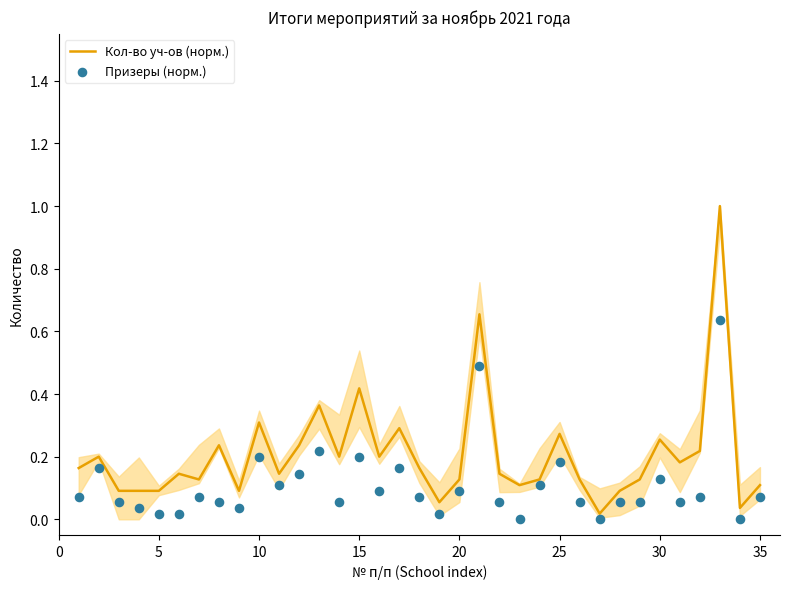

What are all the series names shown in the legend?

Кол-во уч-ов (норм.), Призеры (норм.)